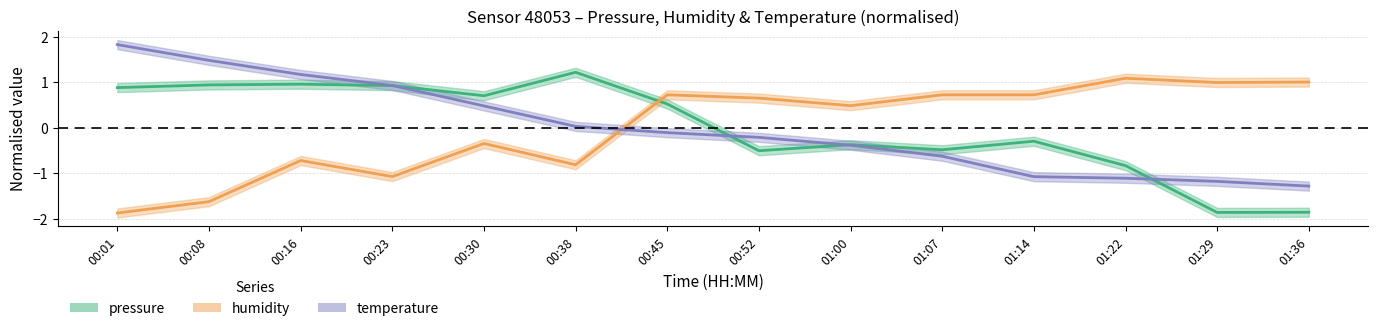

What are all the series names shown in the legend?

pressure, humidity, temperature